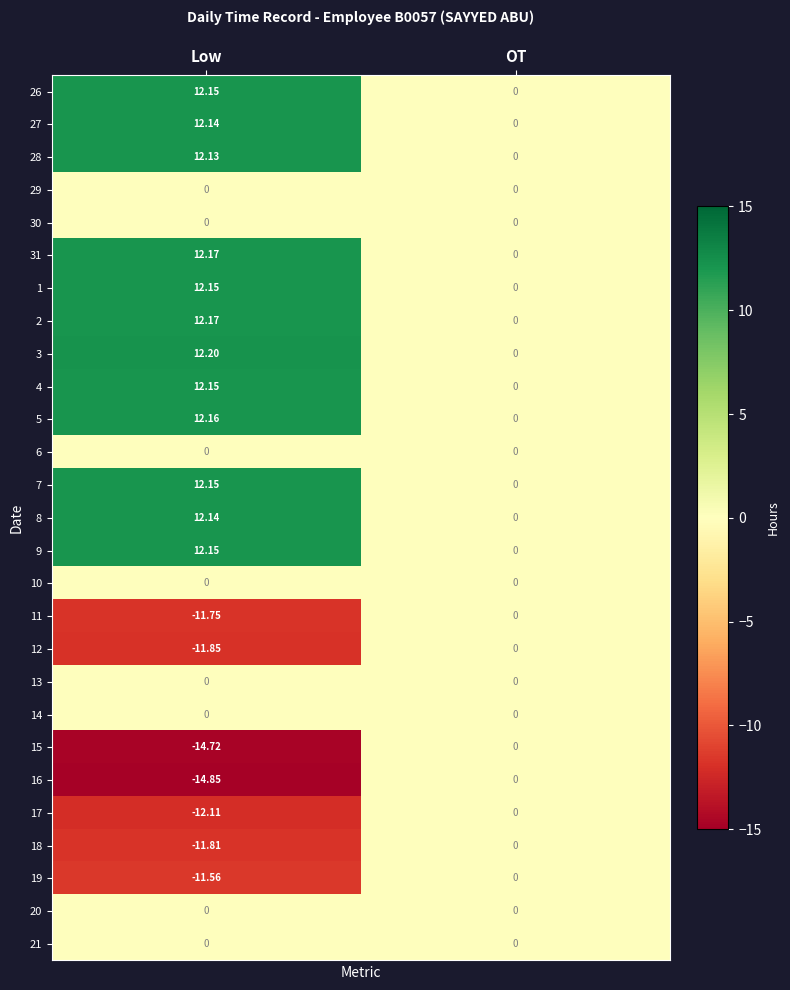

Count the number of data series in this chart.

27